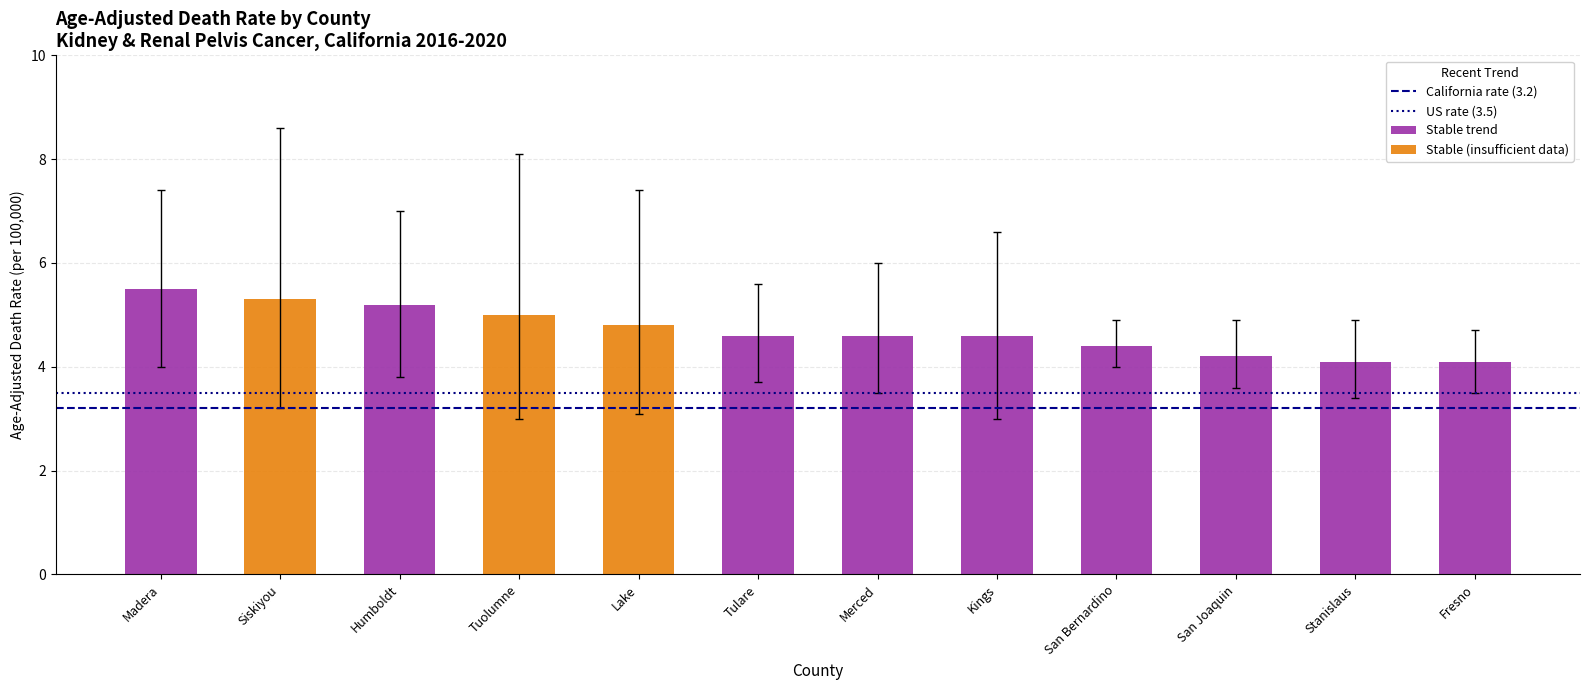

The California rate (3.2) series shows 5.5 at Siskiyou. True or false?

False